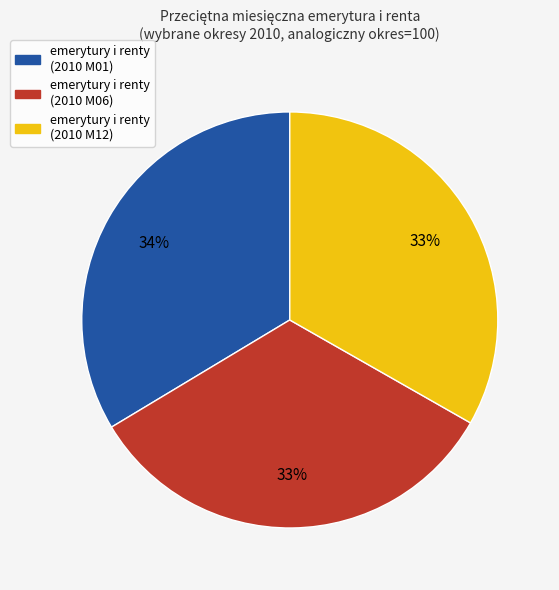

To the nearest percent, what is the average slice percentage?

33%